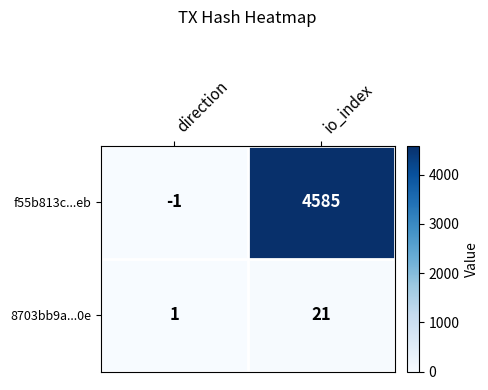

Which series has the largest total across all categories?

f55b813c...eb